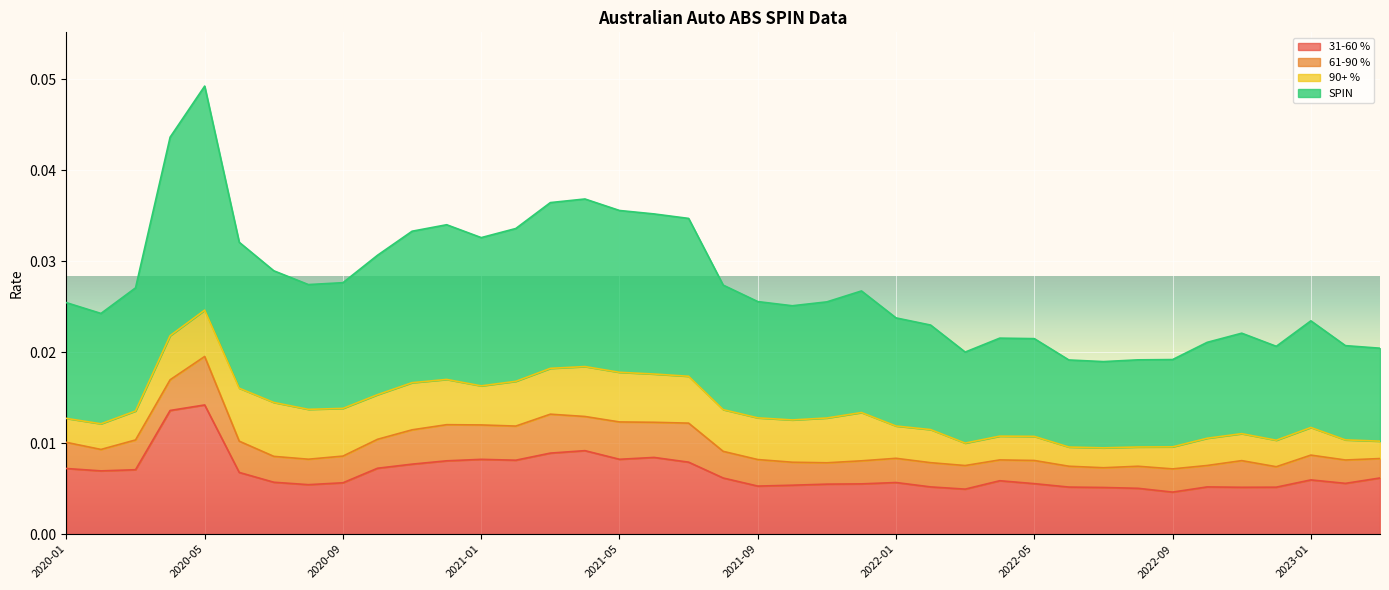

True or false: 31-60 % has a value of 0.0 at 2020-09.

False